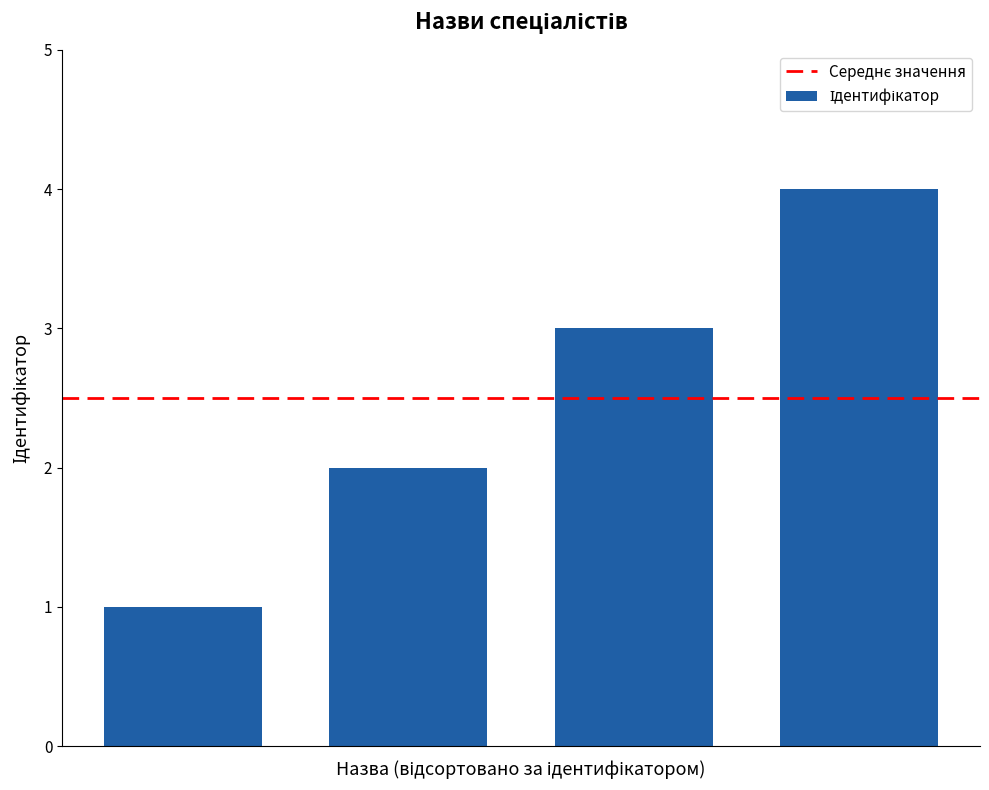

What is the sum of all values?

10